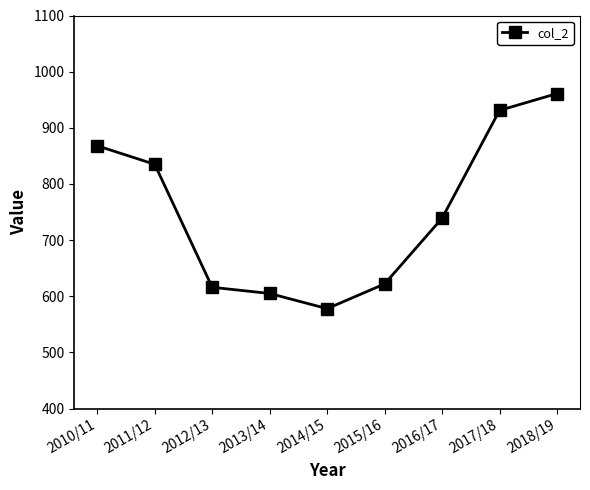

How many data points are less than 739?

4